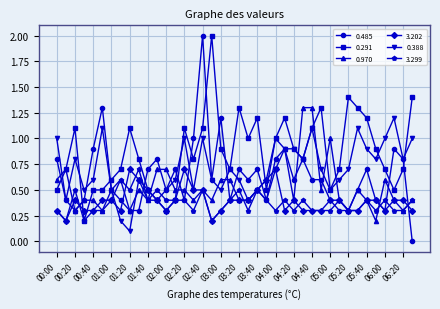

What is the value of the 0.970 point at the 26th from the left?

0.9